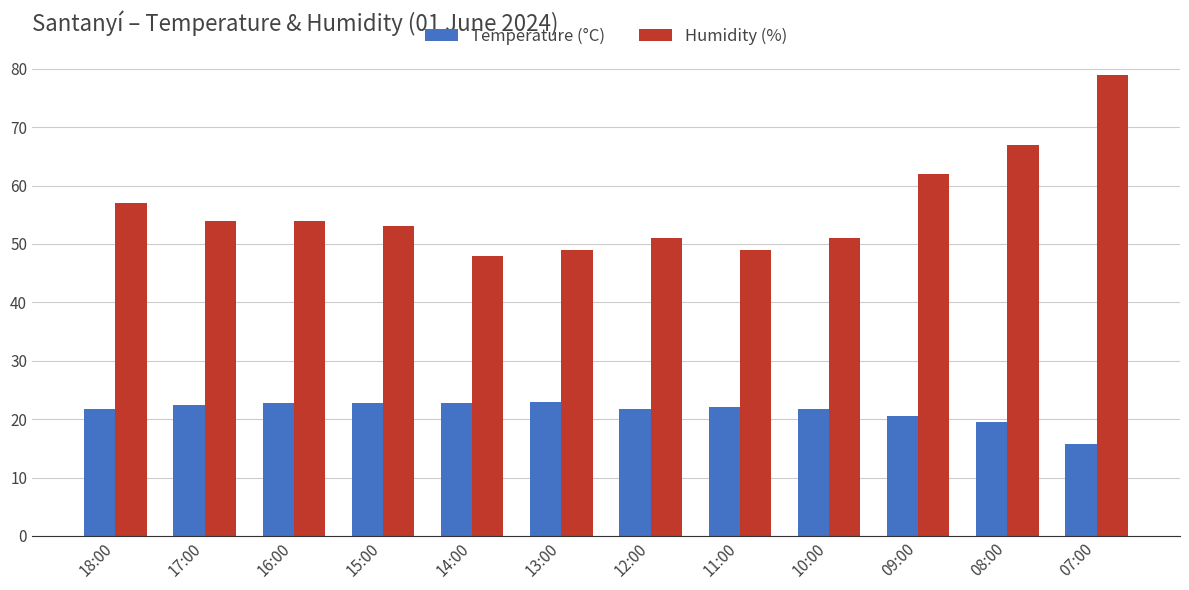

What are all the series names shown in the legend?

Temperature (°C), Humidity (%)